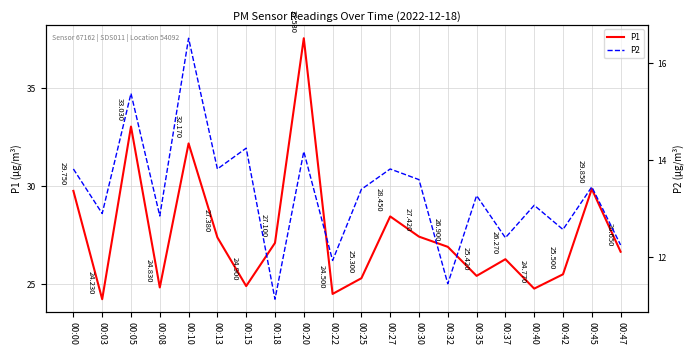

What is the approximate value of P2 at 00:13?

13.8